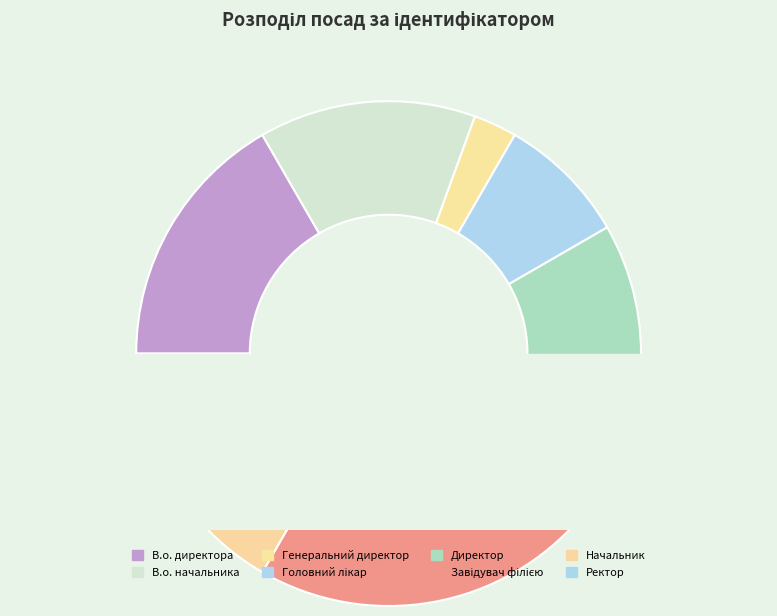

How many slices are in this pie chart?

8